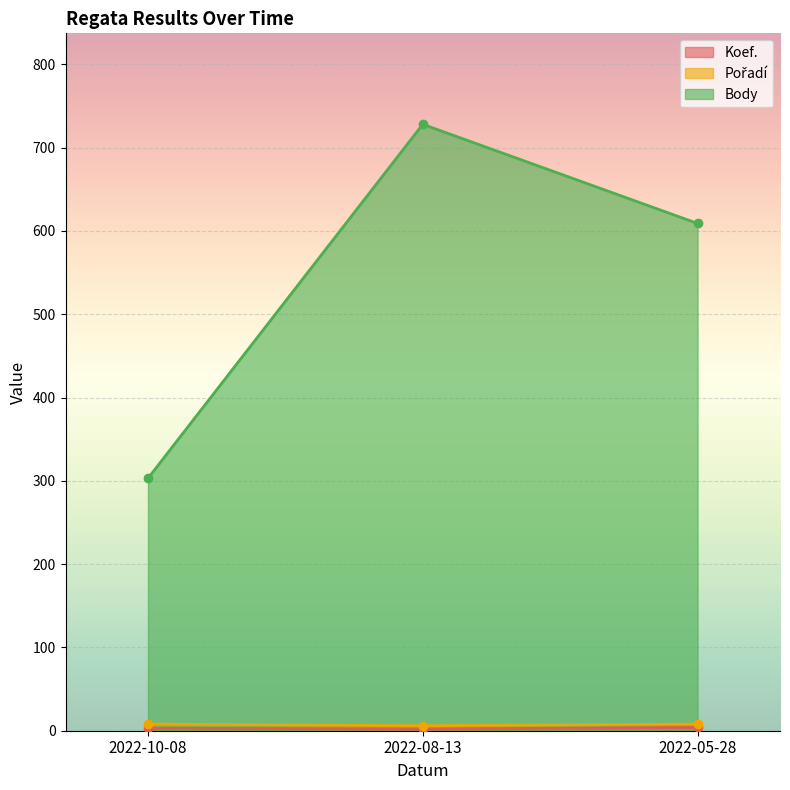

The value of Koef. at 2022-05-28 is 3. True or false?

False